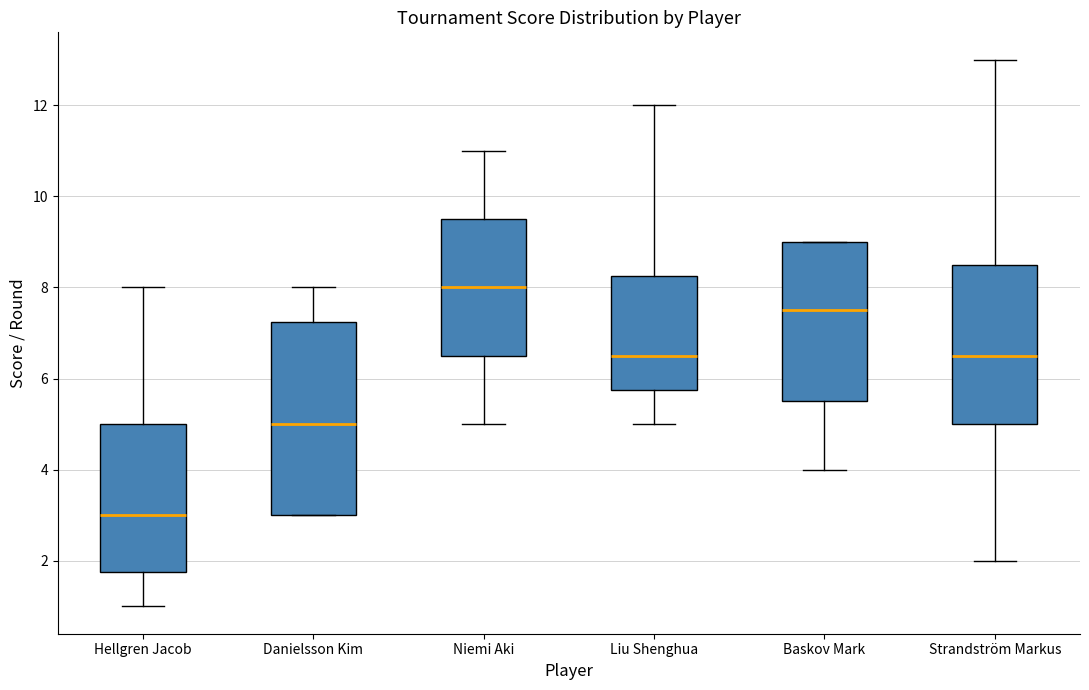

Reading left to right, read every box against the y-axis: the position of its median line, the range the box covers, and the ends of its whiskers. The values are not printed on the chart, so give them approximately, as read against the axis.

Hellgren Jacob: median 3.0, box 1.8 to 5.0, whiskers 1.0 to 8.0
Danielsson Kim: median 5.0, box 3.0 to 7.2, whiskers 3.0 to 8.0
Niemi Aki: median 8.0, box 6.6 to 9.6, whiskers 5.0 to 11.0
Liu Shenghua: median 6.6, box 5.8 to 8.2, whiskers 5.0 to 12.0
Baskov Mark: median 7.6, box 5.6 to 9.0, whiskers 4.0 to 9.0
Strandström Markus: median 6.6, box 5.0 to 8.6, whiskers 2.0 to 13.0